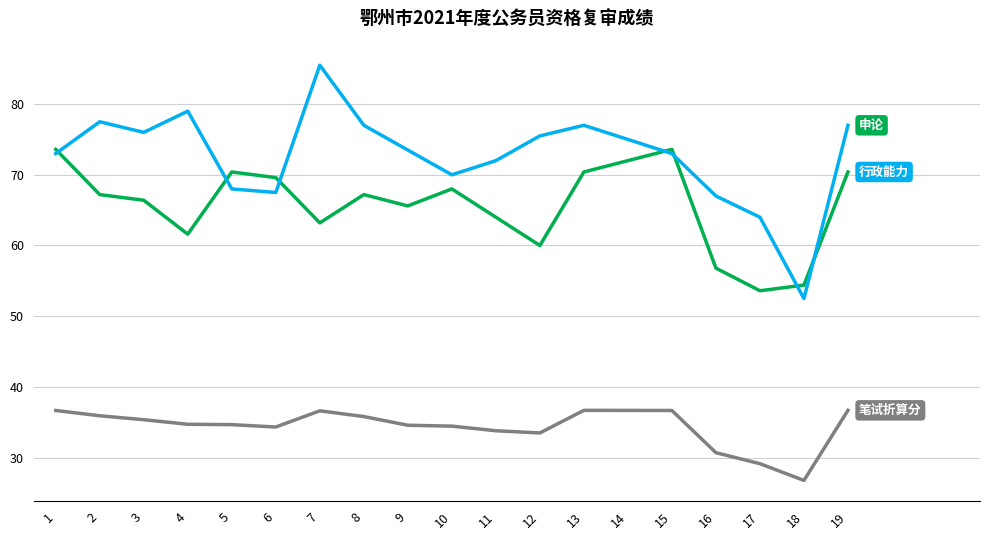

Does the chart have visible grid lines?

Yes